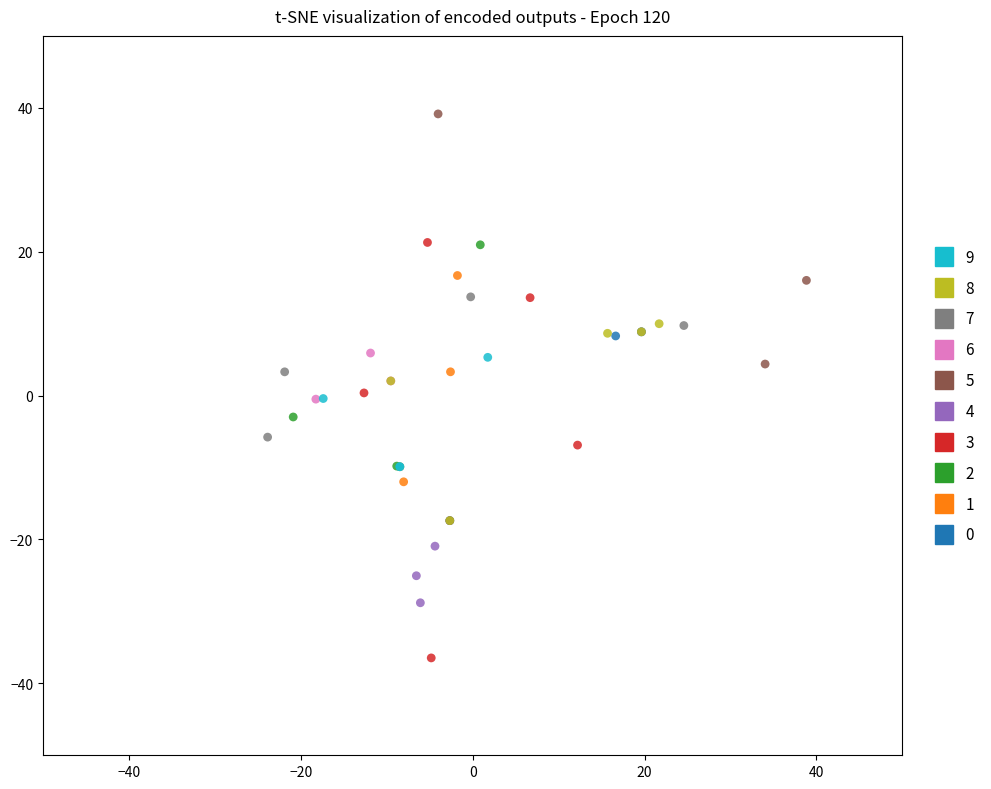

Which series contains the highest Y value?

5